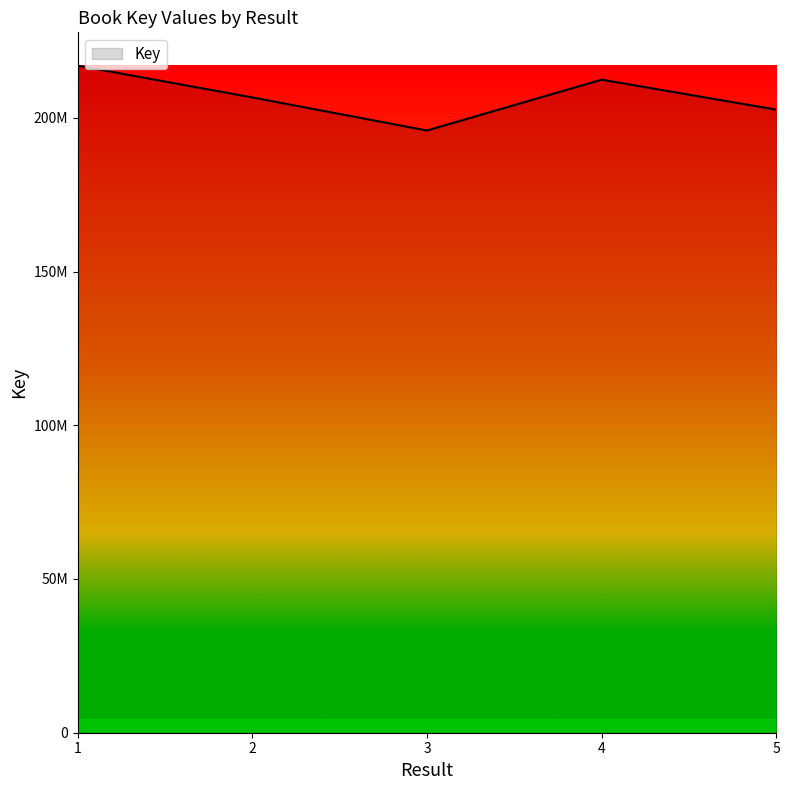

What is the sum of all values?

1034478343